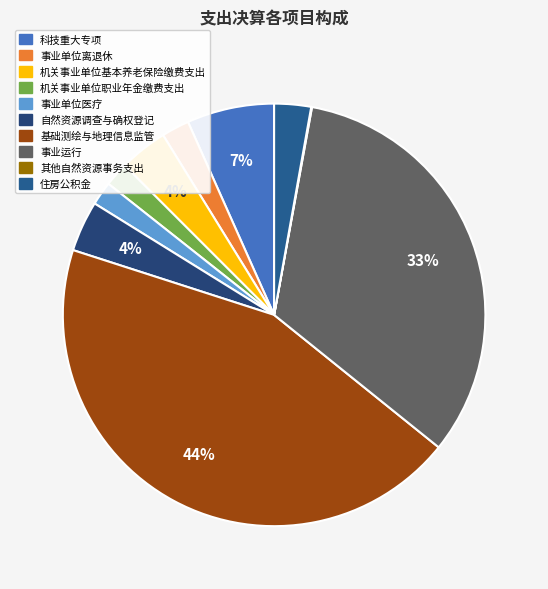

Is it true that 事业单位医疗 is 2% of the pie?

True